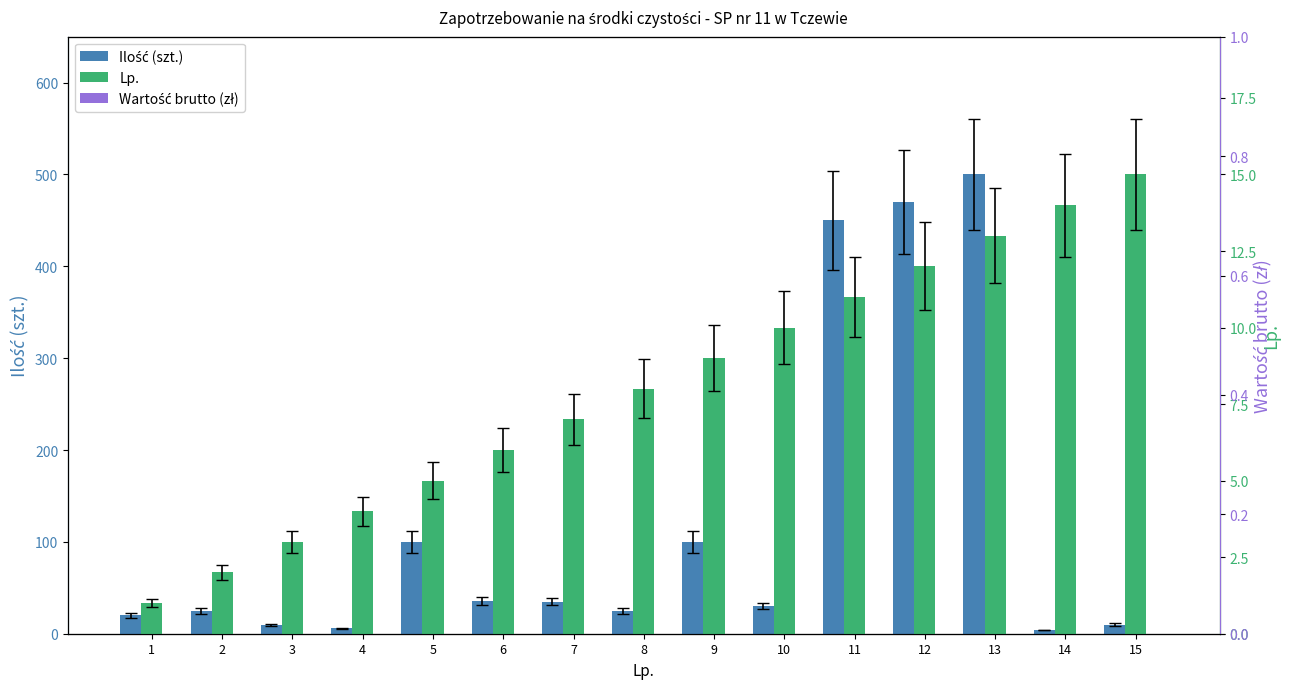

What is the sum of all Lp. values?

120